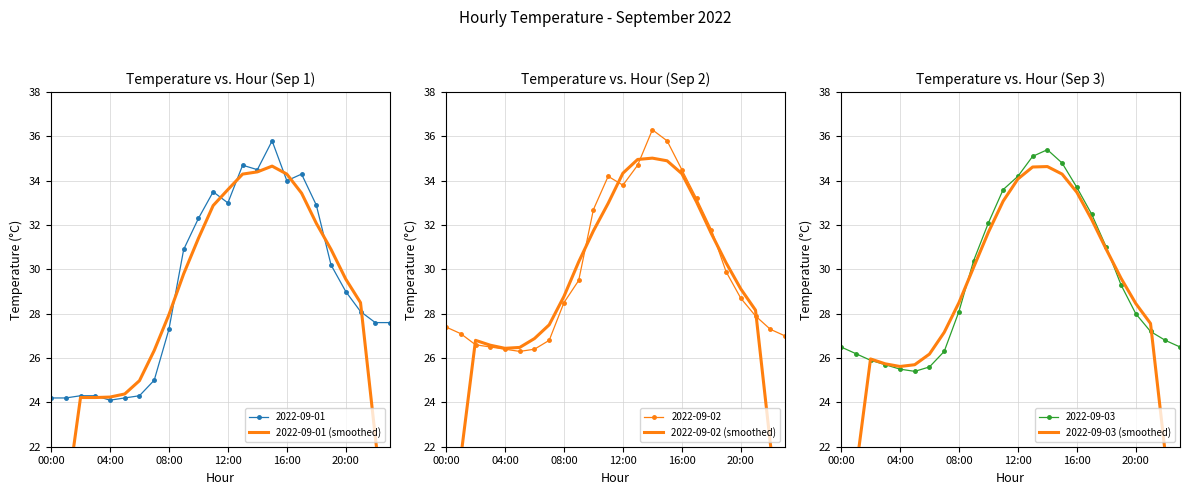

What is the highest value of the 2022-09-01 series?

35.8